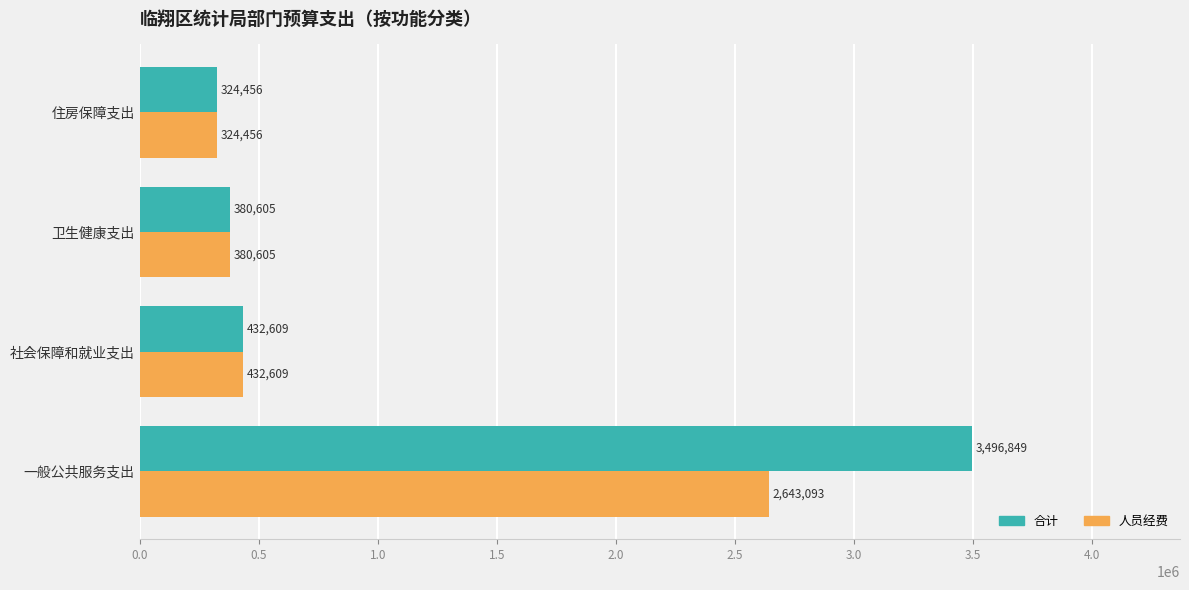

What is the average value of the 合计 series?

1158629.8